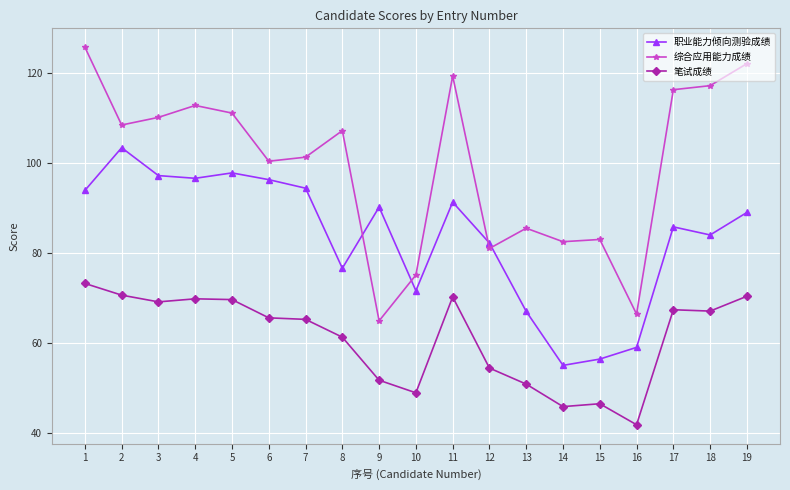

Rank the series at 7 from highest to lowest value.

综合应用能力成绩, 职业能力倾向测验成绩, 笔试成绩